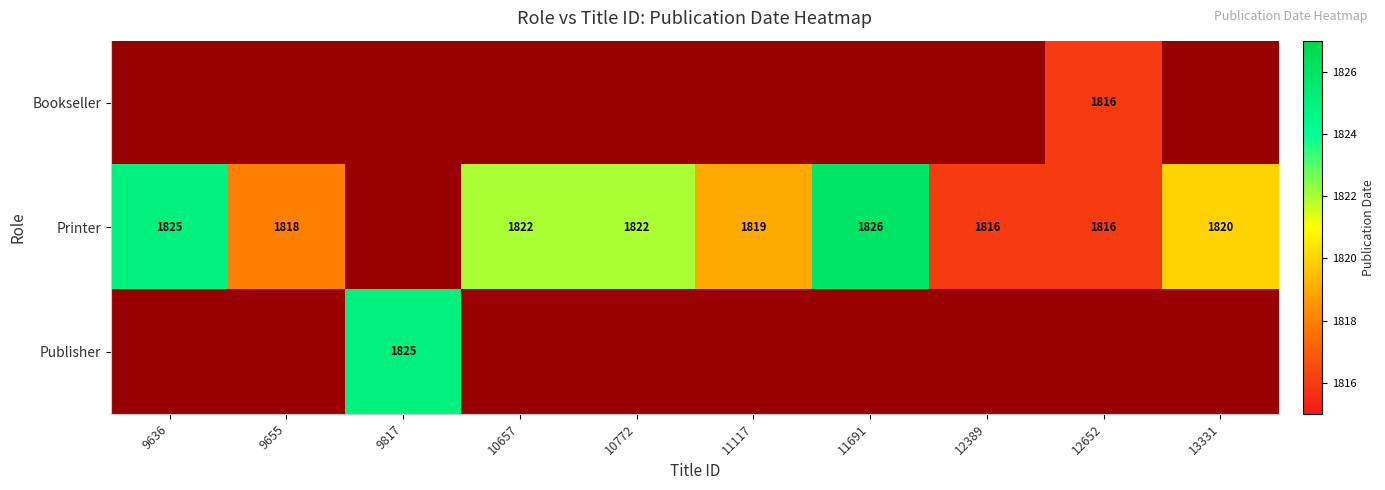

The value of Printer at 9636 is 1825. True or false?

True